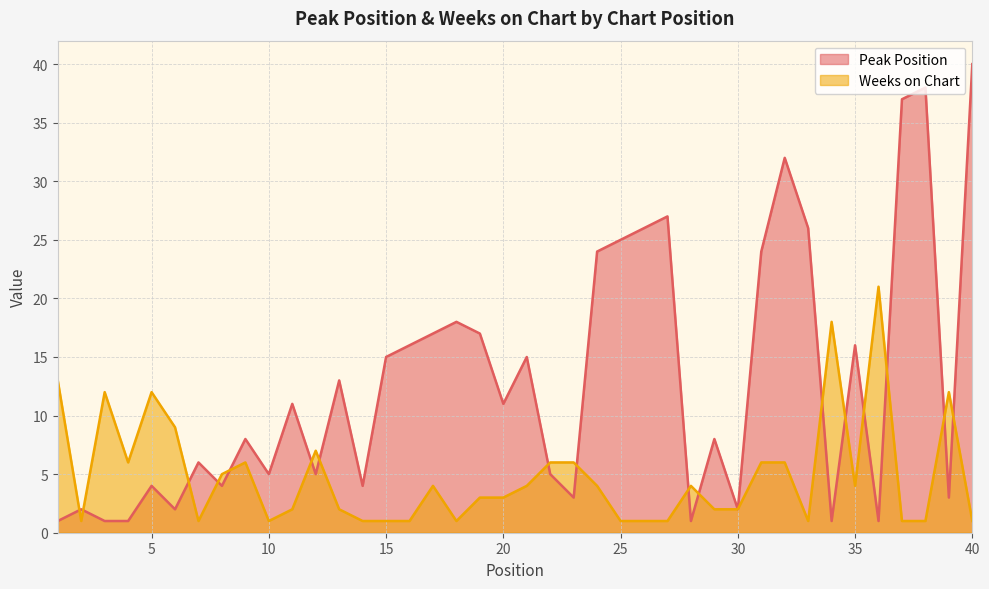

How many values in the Peak Position series exceed 11?

18